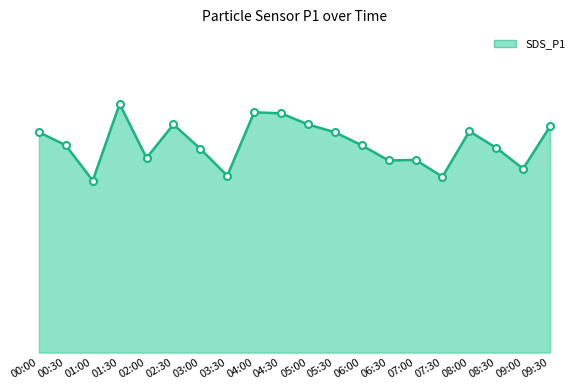

Does the chart display data point markers on the line(s)?

No